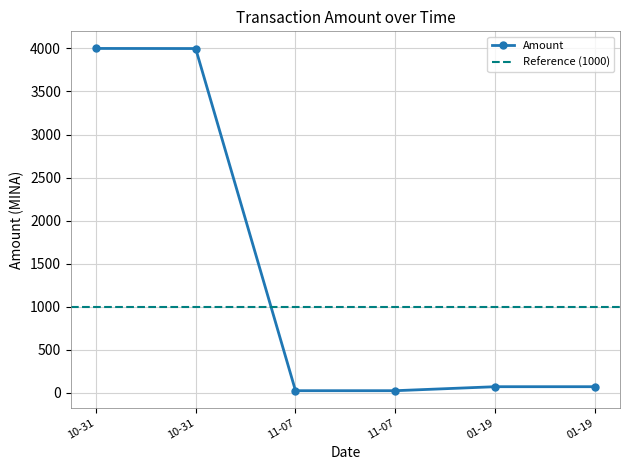

What is the smallest value displayed?

24.1